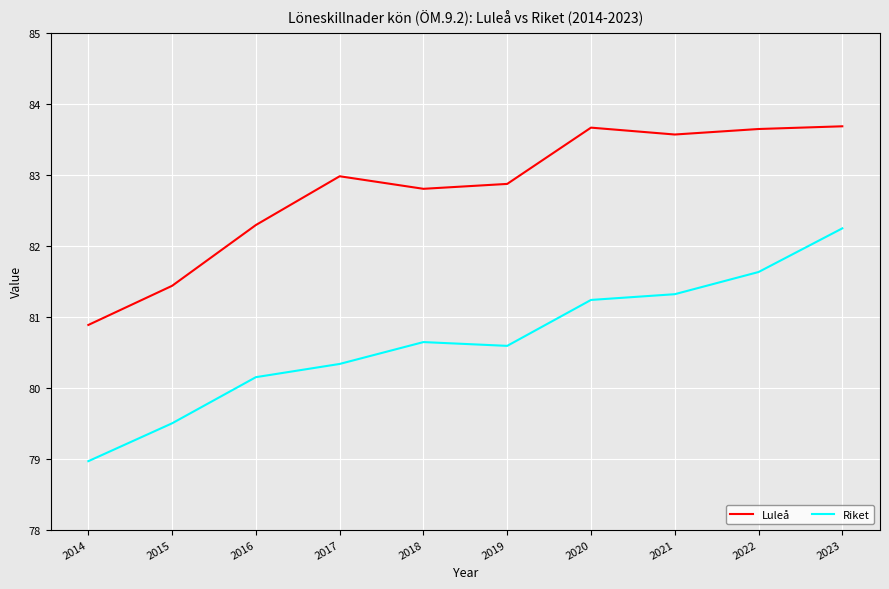

What is the difference between the highest and lowest values at 2023?

1.4